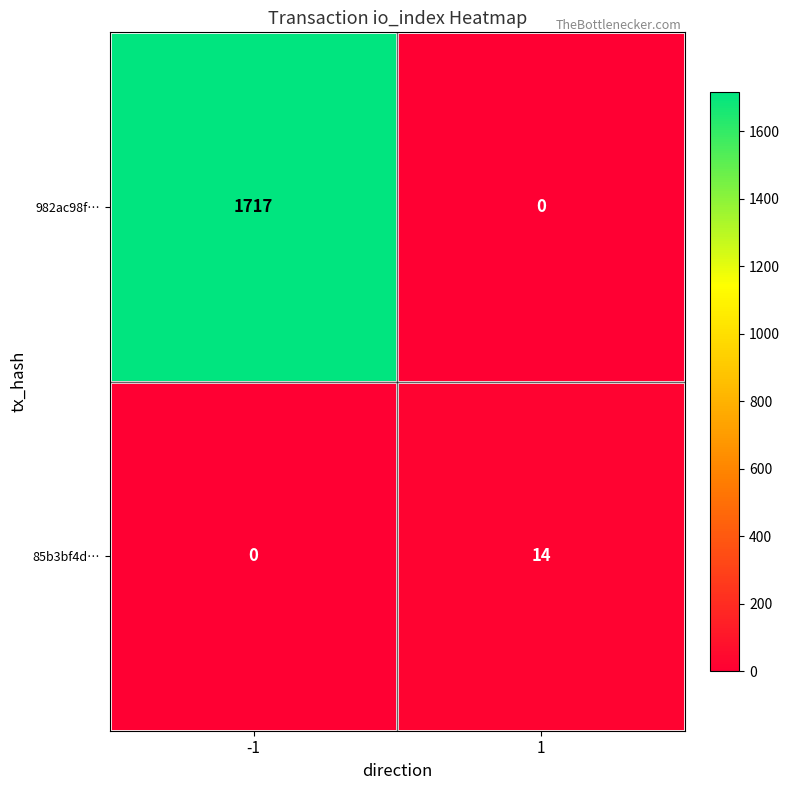

What is the difference between the maximum and minimum values in the 85b3bf4d… series?

14